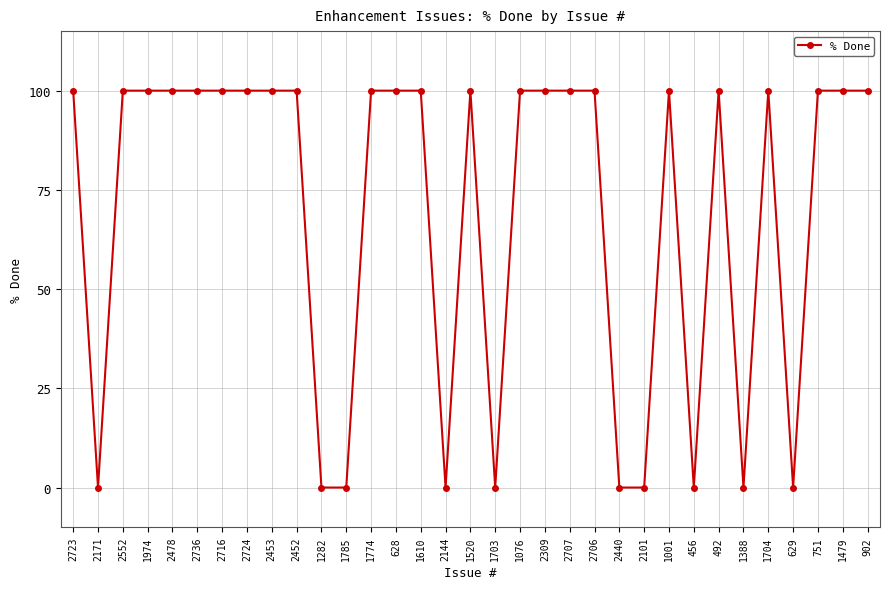

What is the difference between the second highest and minimum values?

100